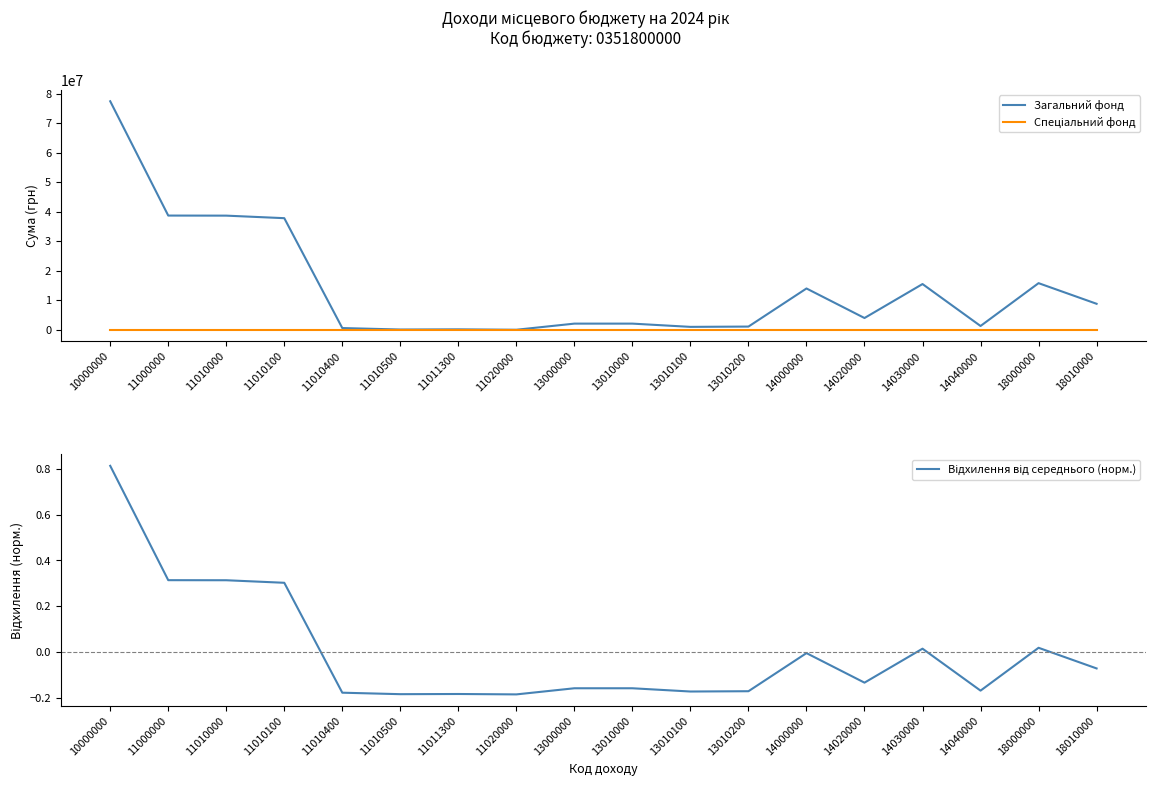

Is the value of Загальний фонд at 11010000 greater than the value of Спеціальний фонд at 11010500?

Yes